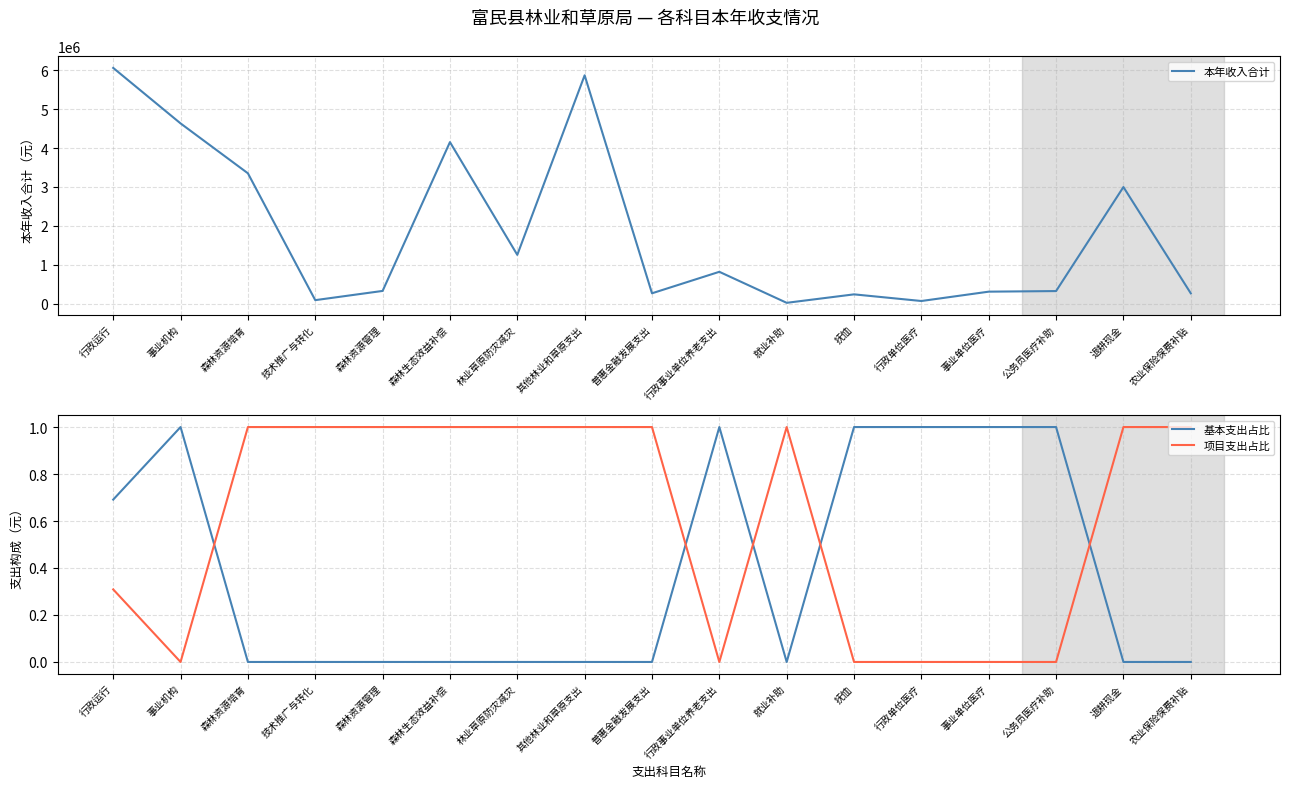

True or false: 本年收入合计 has more than 2 points higher than both neighbors.

True